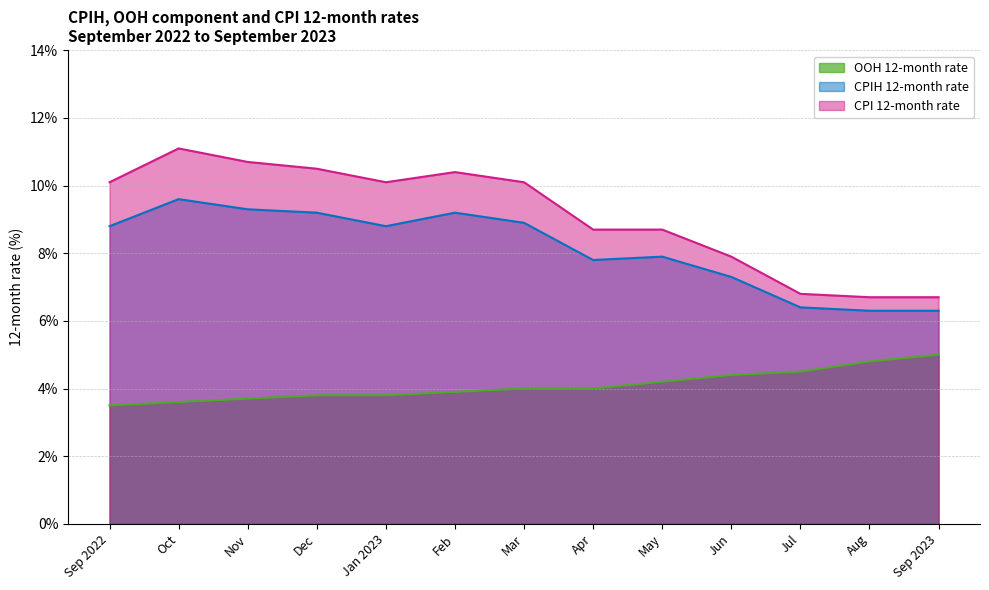

Which has a higher value, Oct or Nov?

Nov